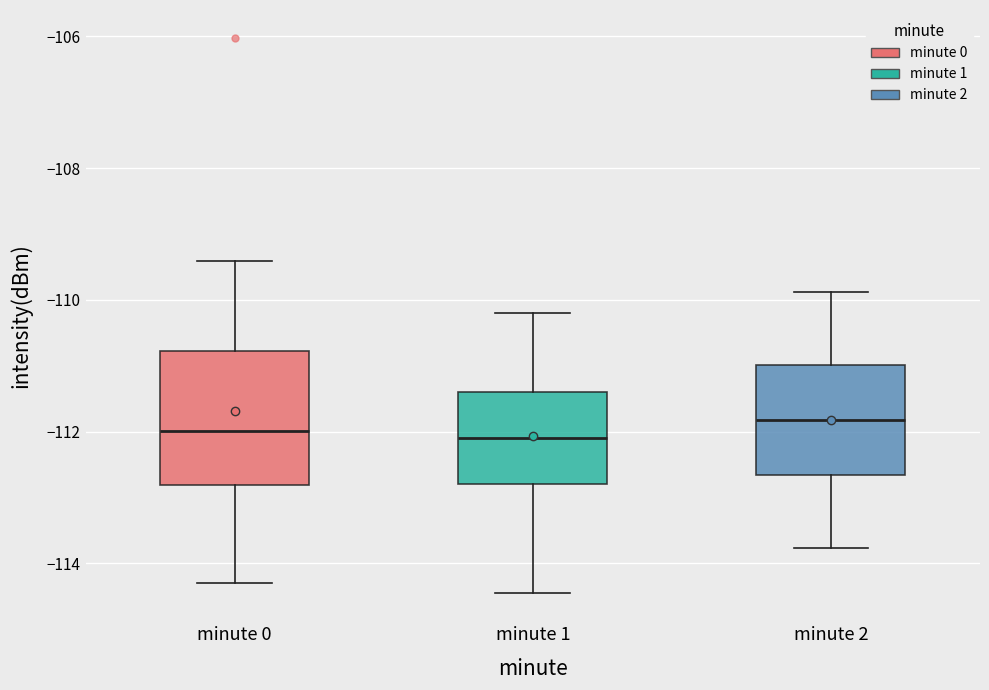

Reading left to right, read every box against the y-axis: the position of its median line, the range the box covers, and the ends of its whiskers. The values are not printed on the chart, so give them approximately, as read against the axis.

minute 0: median -112.0, box -112.8 to -110.8, whiskers -114.2 to -109.4
minute 1: median -112.0, box -112.8 to -111.4, whiskers -114.4 to -110.2
minute 2: median -111.8, box -112.6 to -111.0, whiskers -113.8 to -109.8